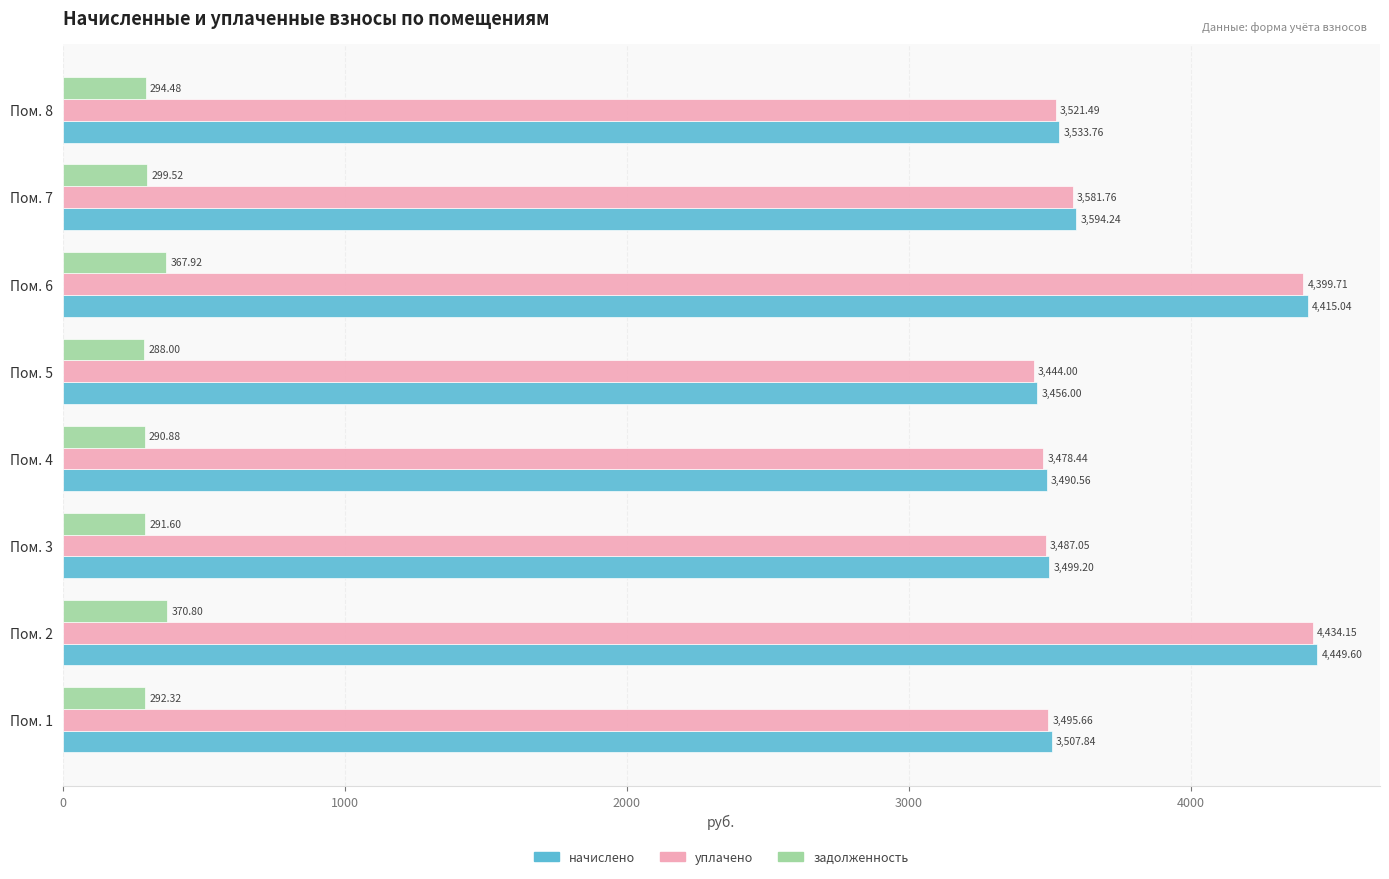

Which series has the widest spread of values?

начислено